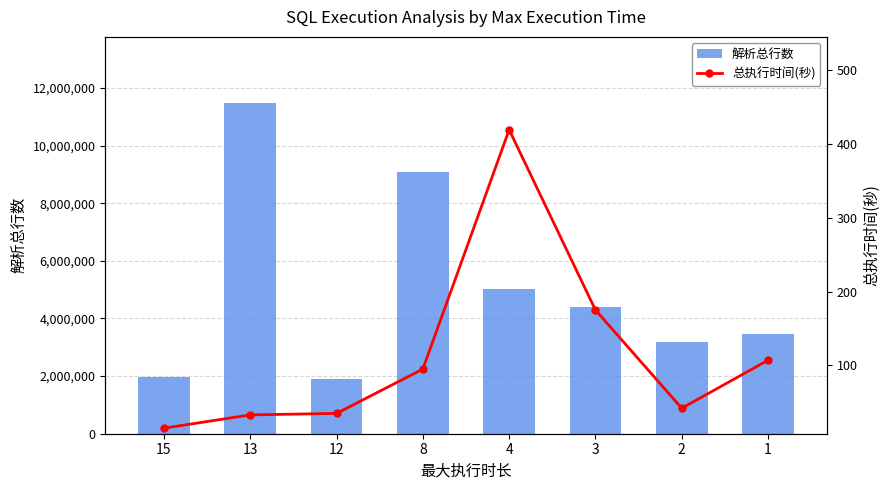

The 总执行时间(秒) series shows 179 at 1. True or false?

False